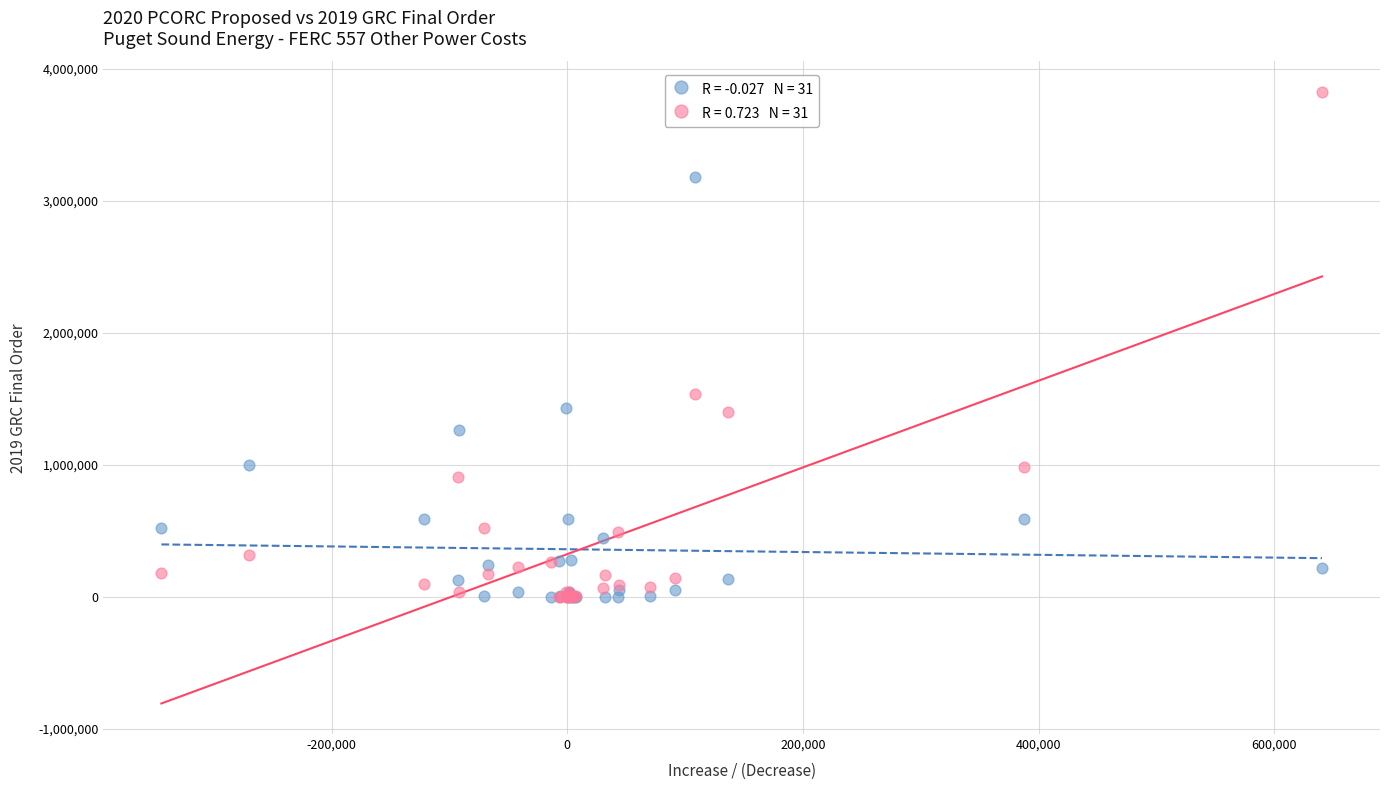

Across all series, what Y value is closest to 1912257?

1539467.9